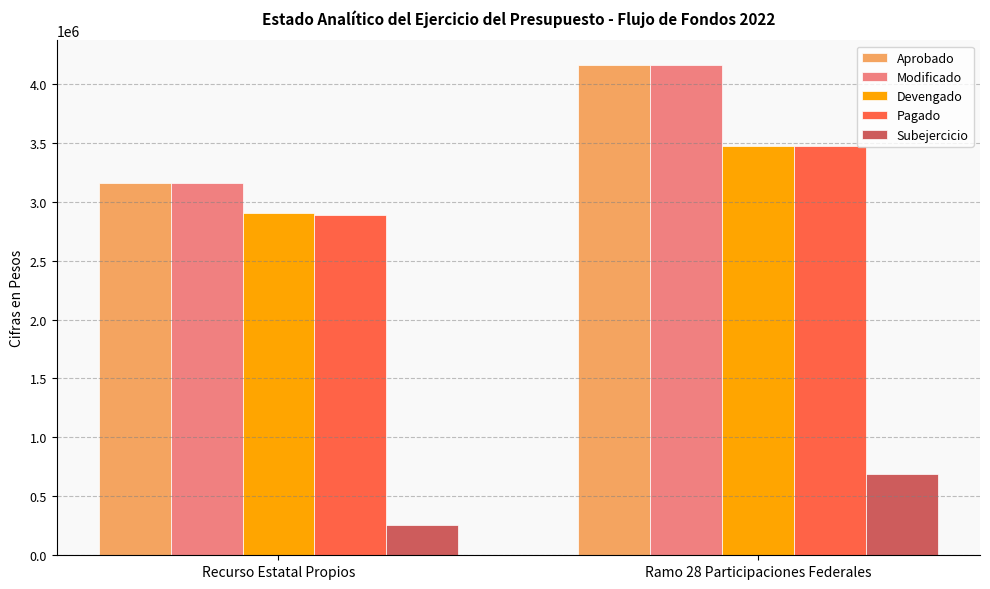

What are all the series names shown in the legend?

Aprobado, Modificado, Devengado, Pagado, Subejercicio